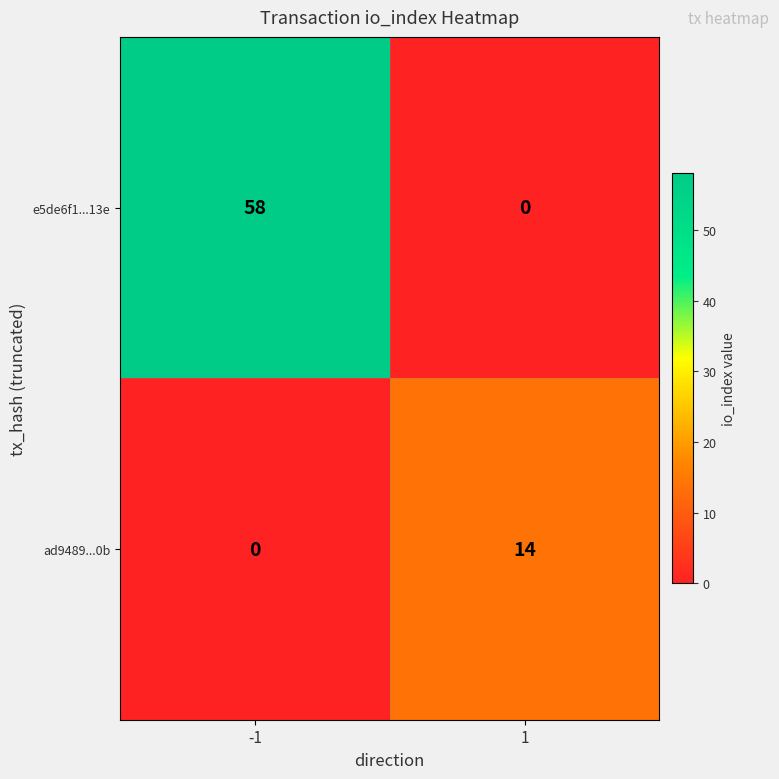

What is the highest value of the e5de6f1...13e series?

58